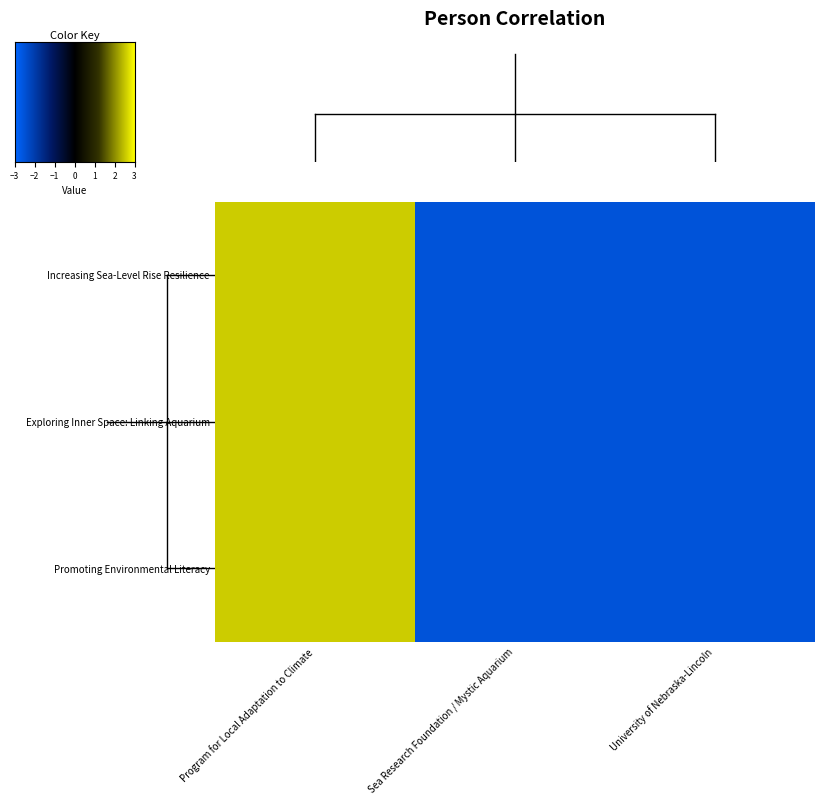

How many series are shown in this chart?

3